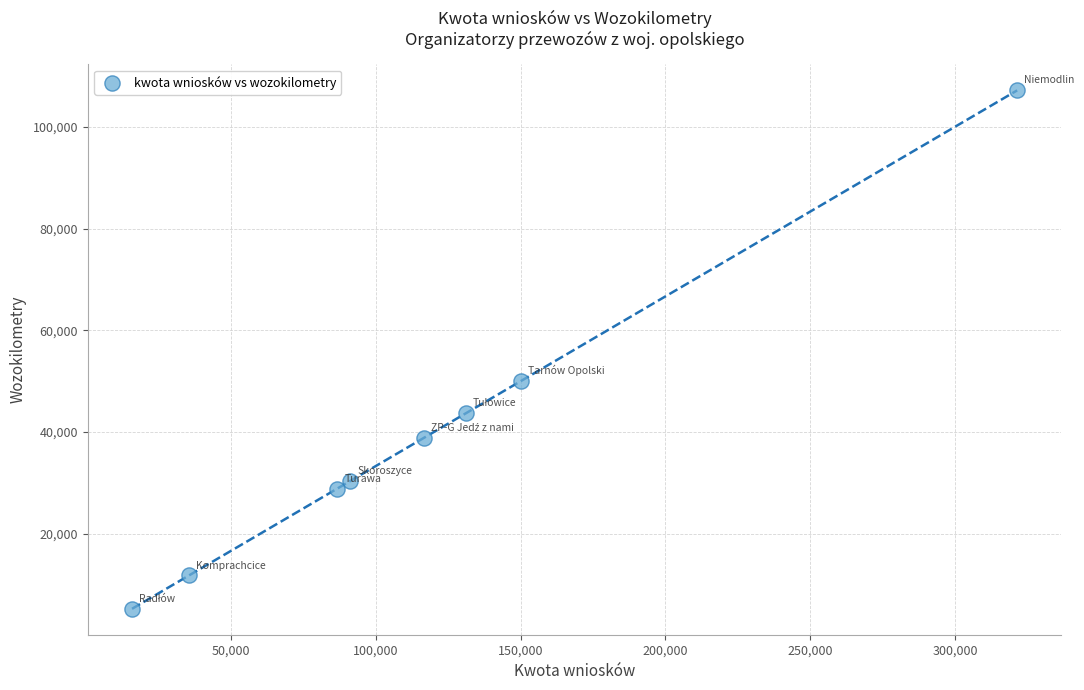

What is the average Y value?

39519.7